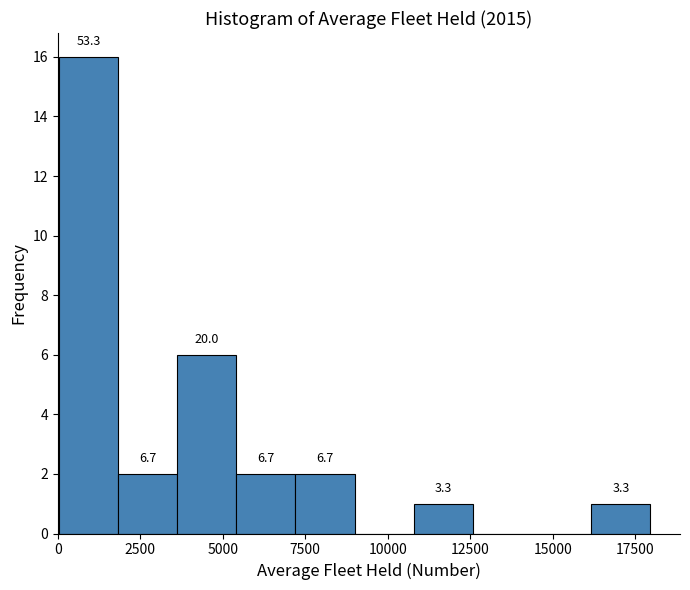

Around what value on the x-axis is the tallest bar? Give the approximate position of its centre, as read against the axis.

1000